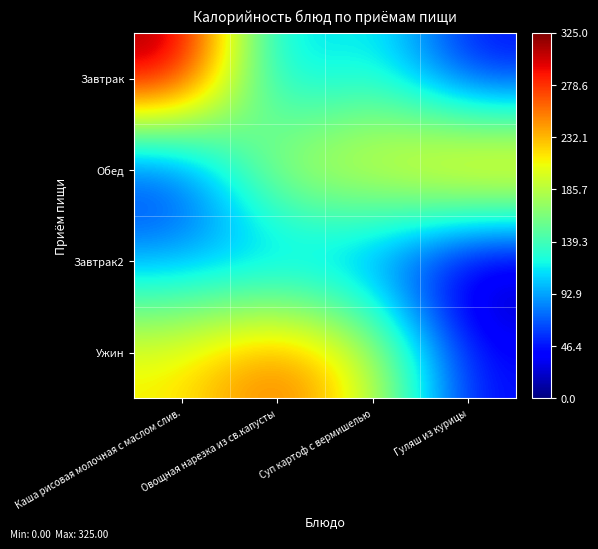

Reading right to left, what are all the values shown in this chart?

Завтрак: Гуляш из курицы=38.9	Суп картоф с вермишелью=132.0	Овощная нарезка из св.капусты=90.0	Каша рисовая молочная с маслом слив.=325.0
Обед: Гуляш из курицы=268.0	Суп картоф с вермишелью=213.7	Овощная нарезка из св.капусты=200.4	Каша рисовая молочная с маслом слив.=41.2
Завтрак2: Гуляш из курицы=0.0	Суп картоф с вермишелью=72.3	Овощная нарезка из св.капусты=79.6	Каша рисовая молочная с маслом слив.=90.4
Ужин: Гуляш из курицы=41.2	Суп картоф с вермишелью=200.4	Овощная нарезка из св.капусты=268.0	Каша рисовая молочная с маслом слив.=213.7